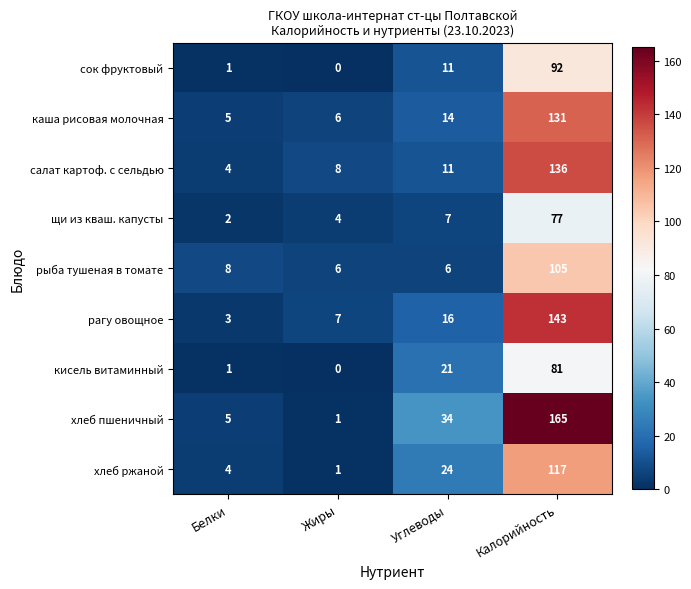

What is the spread (max minus min) of values at Белки?

7